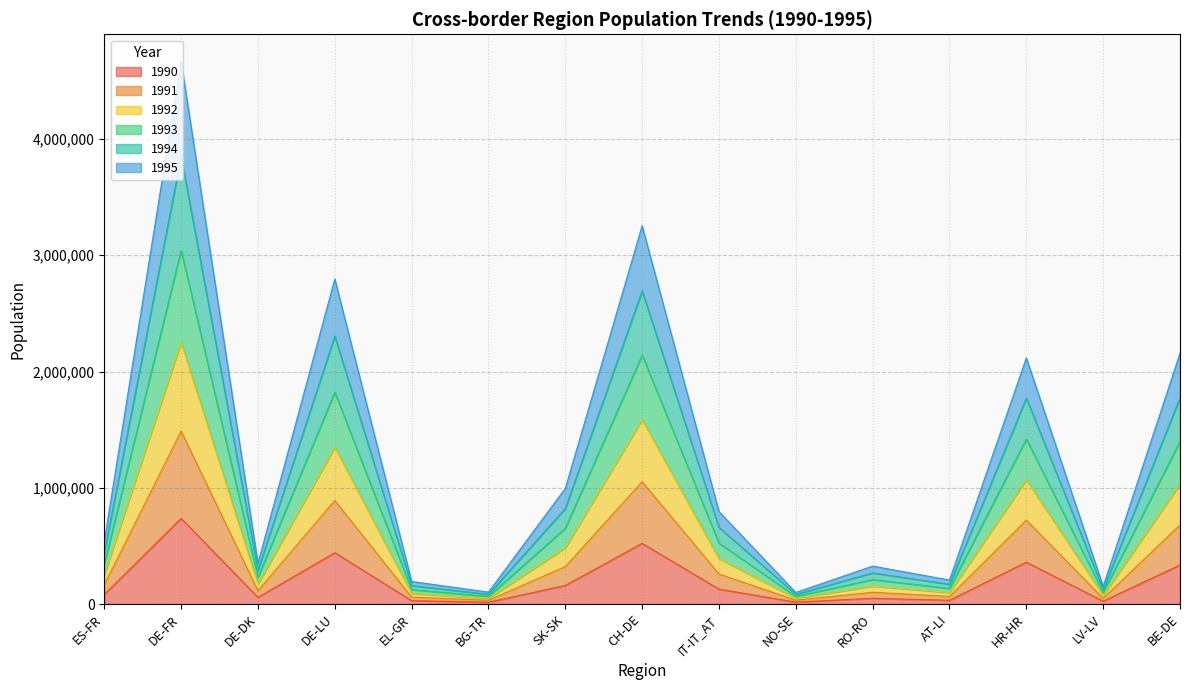

Which category has the highest value in the 1990 series?

DE-FR